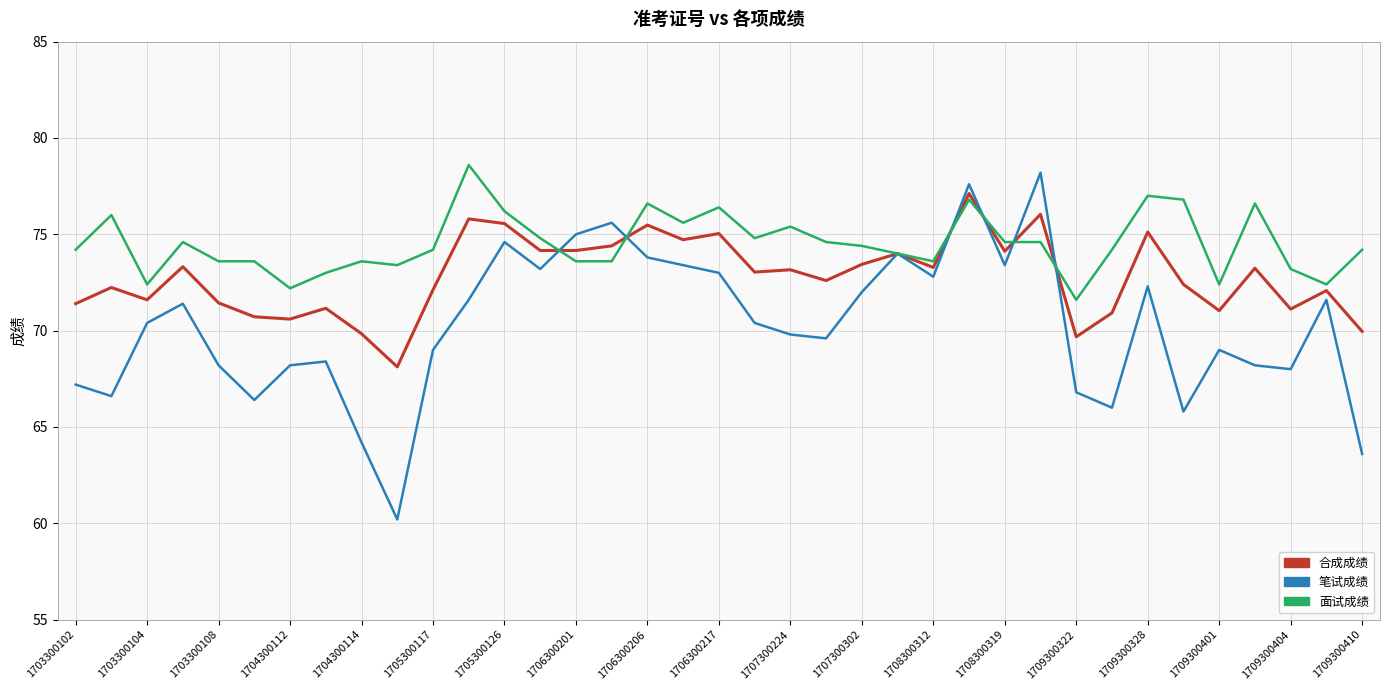

List the series in order of their overall mean, lowest first.

笔试成绩, 合成成绩, 面试成绩